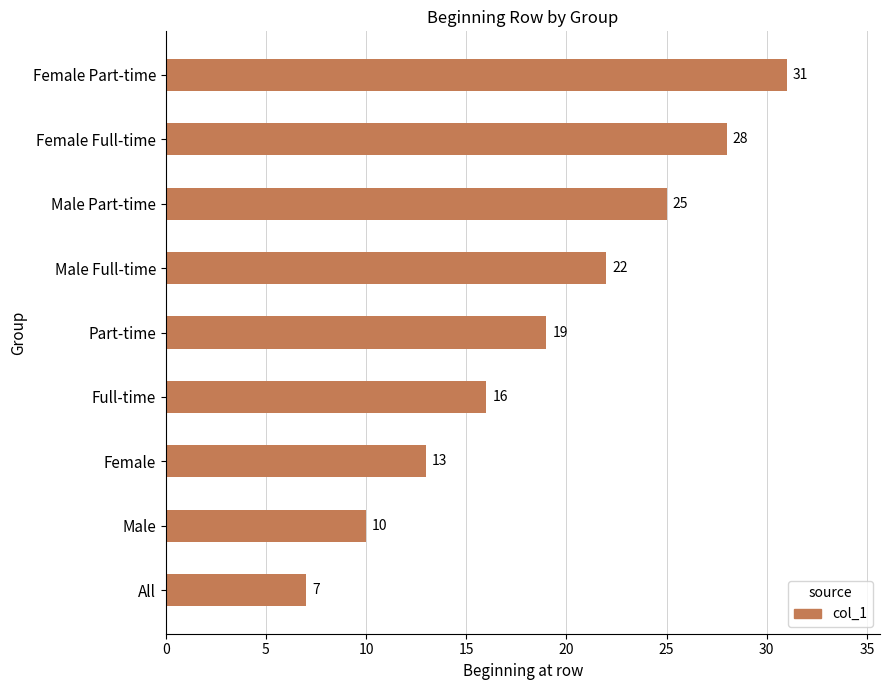

What is the ratio of the value at Part-time to the value at Full-time?

1.2